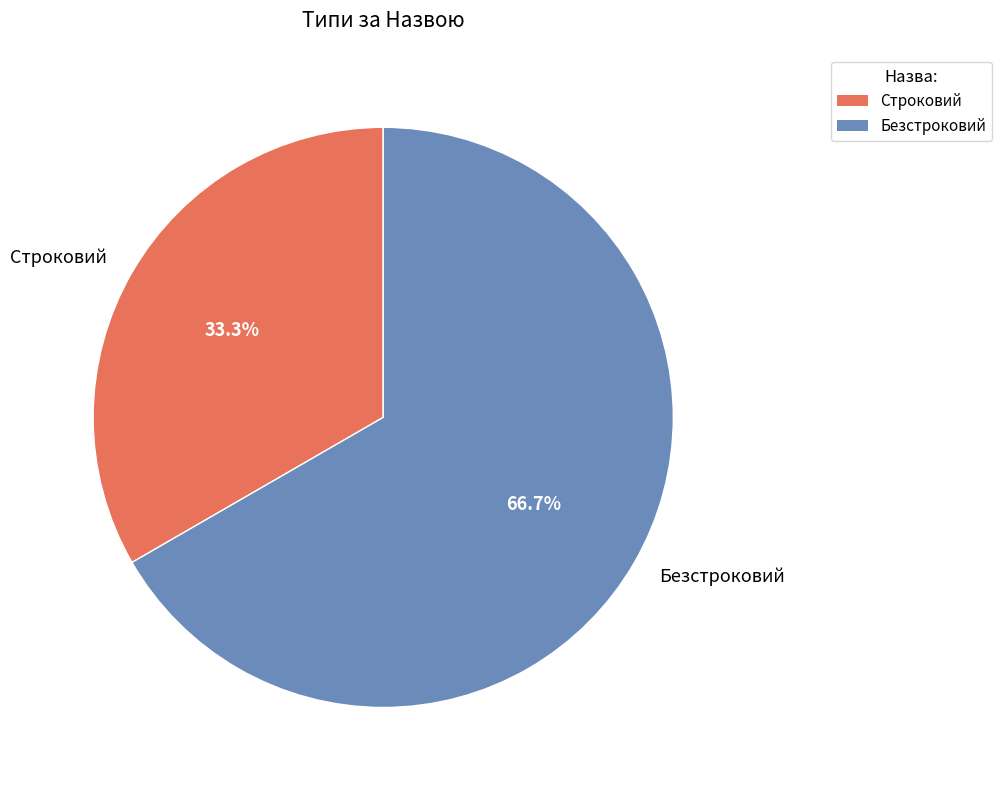

To the nearest percent, what portion does Безстроковий represent?

67%